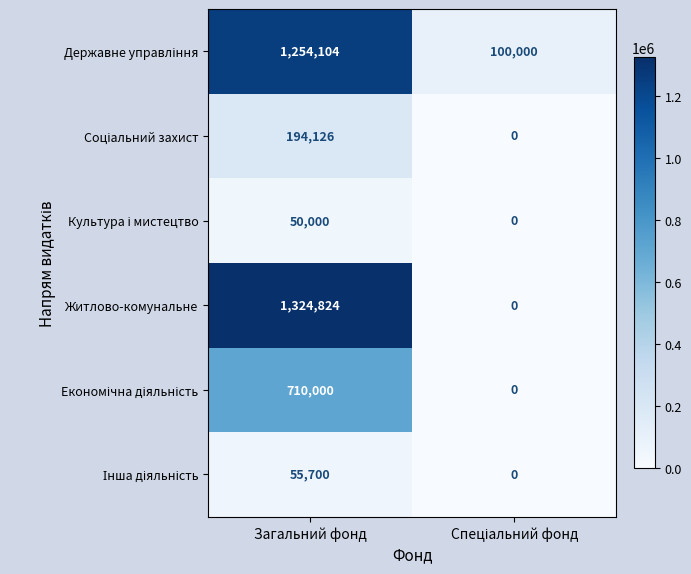

What is the difference between the highest and lowest values at Загальний фонд?

1274824